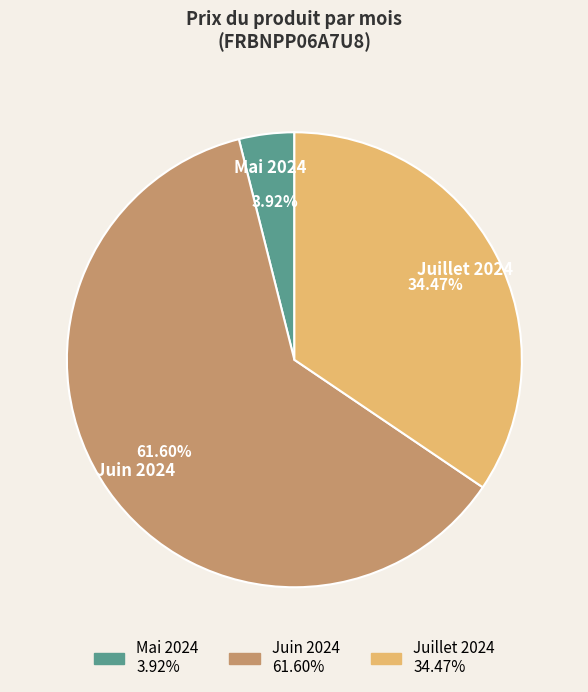

Is there a majority slice in this chart?

Yes